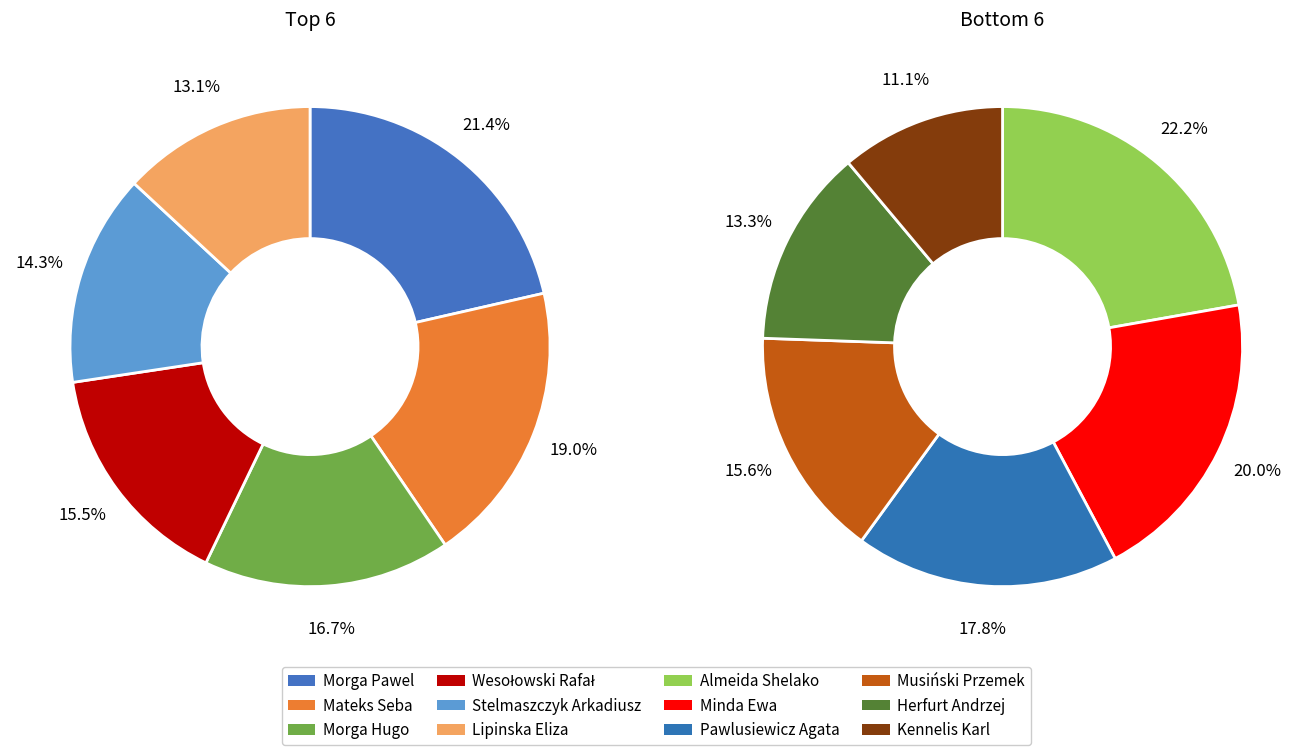

The Mateks Seba slice represents 19% of the pie. True or false?

False